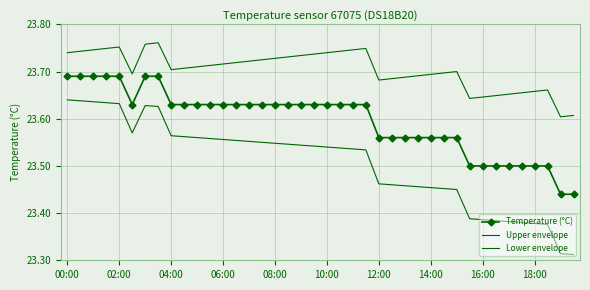

What are all the series names shown in the legend?

Temperature (°C), Upper envelope, Lower envelope